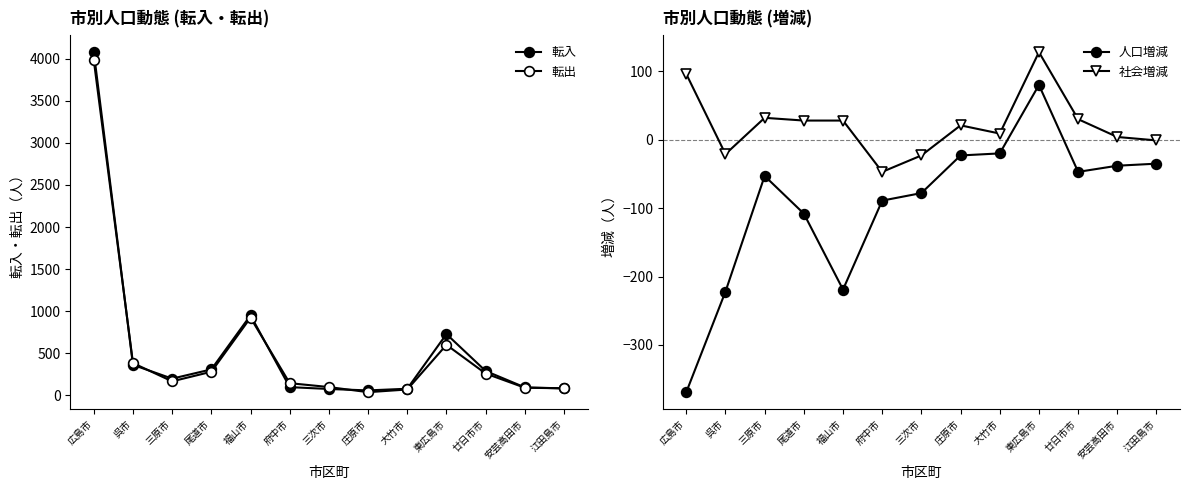

The 転出 series shows 97 at 三次市. True or false?

True